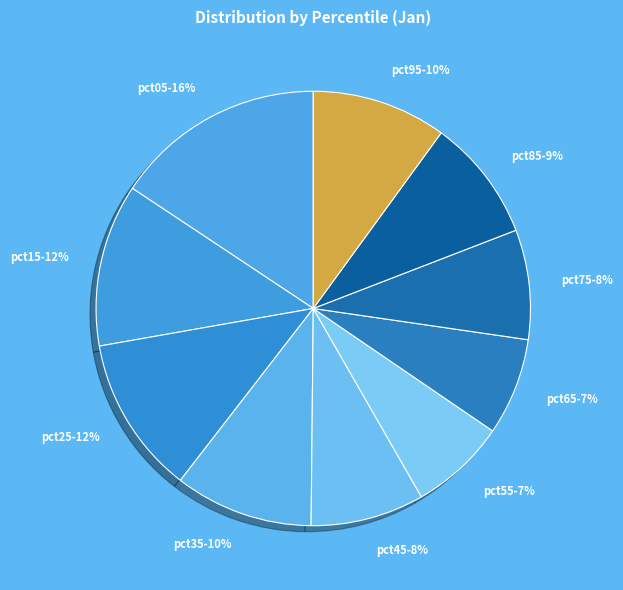

Is there any slice that represents more than half of the pie?

No